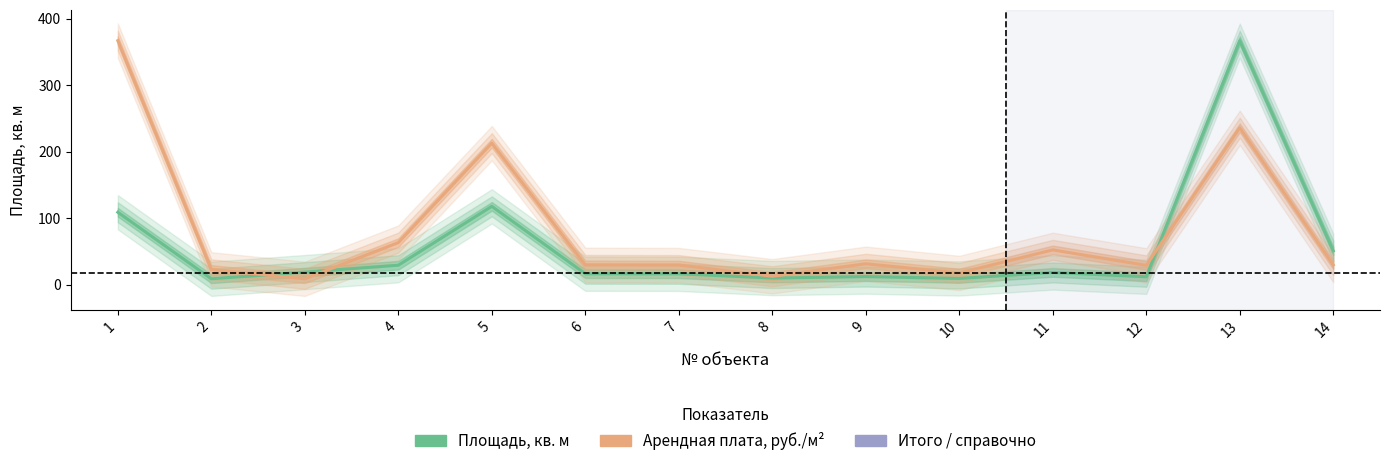

How many data points in Площадь, кв. м are less than 18?

7